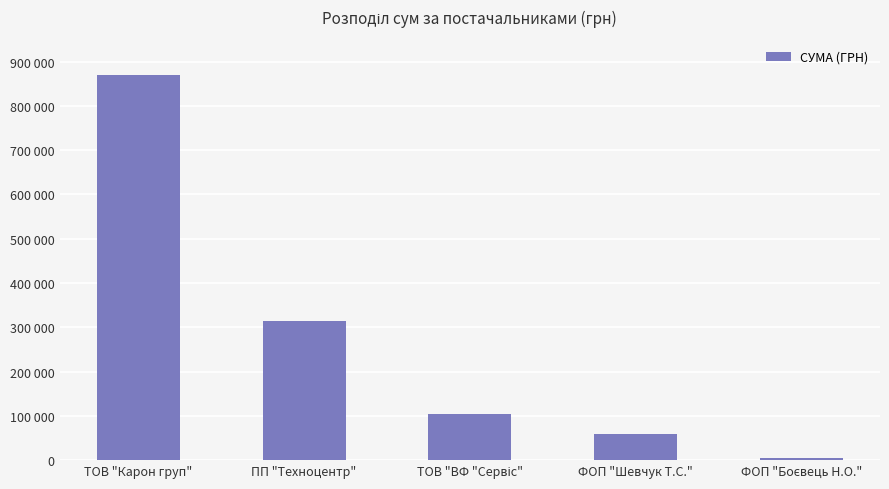

At which category does the chart reach its peak across all series?

ТОВ "Карон груп"